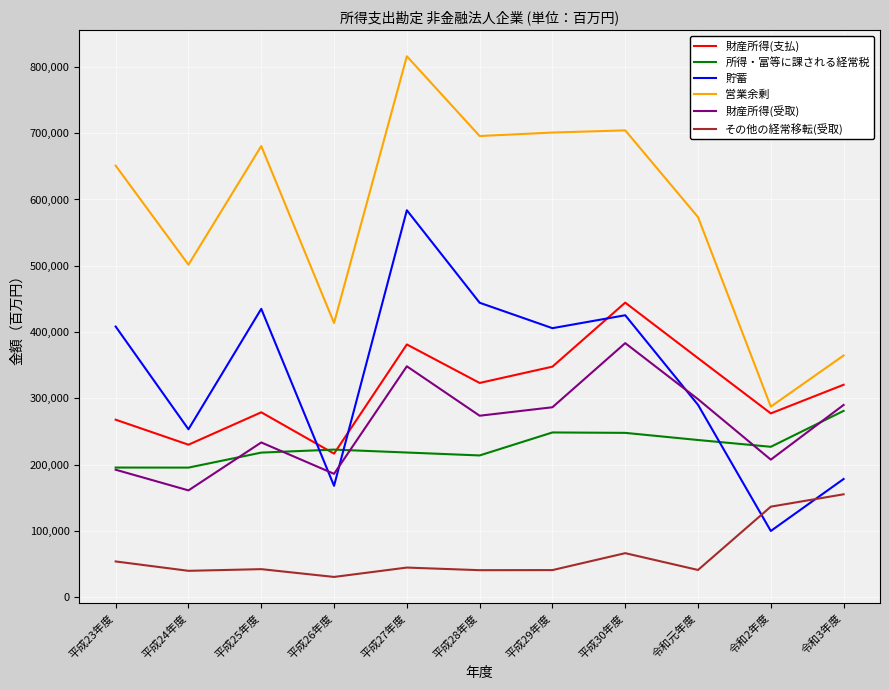

At 平成29年度, list the series in order from smallest to largest.

その他の経常移転(受取), 所得・富等に課される経常税, 財産所得(受取), 財産所得(支払), 貯蓄, 営業余剰